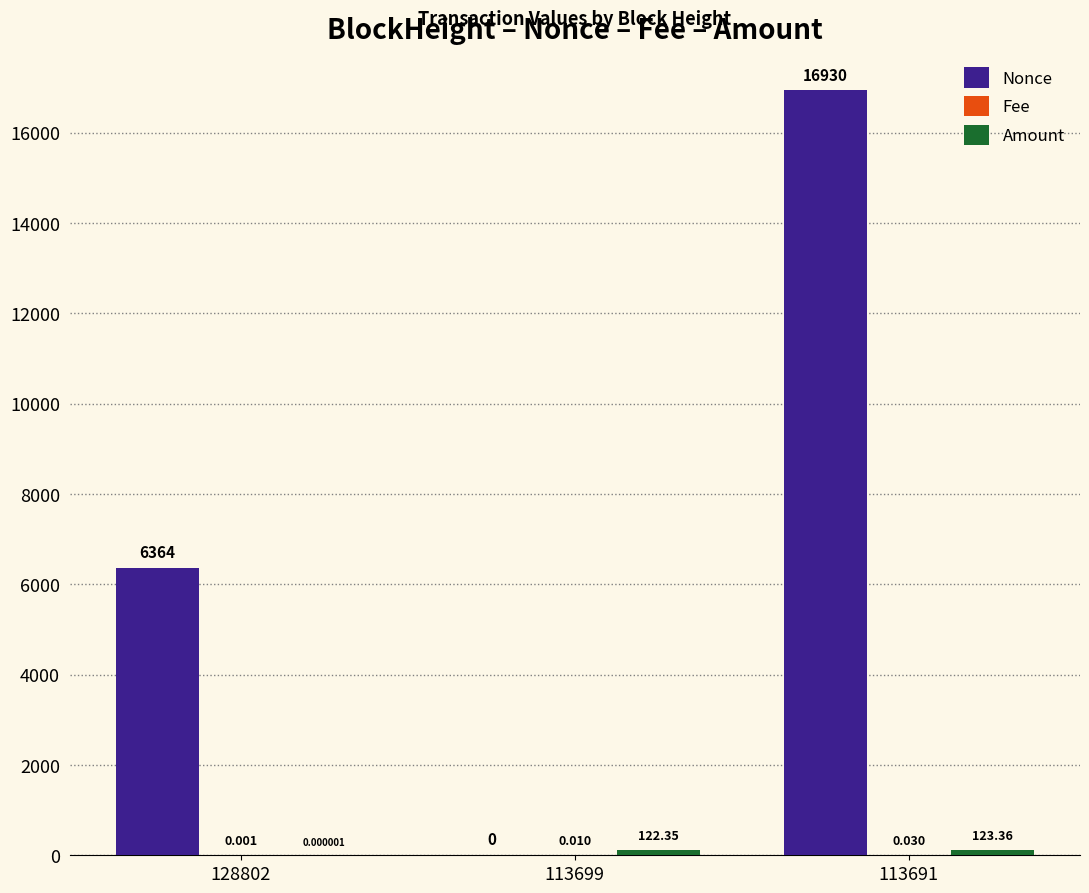

How many groups of bars are there?

3